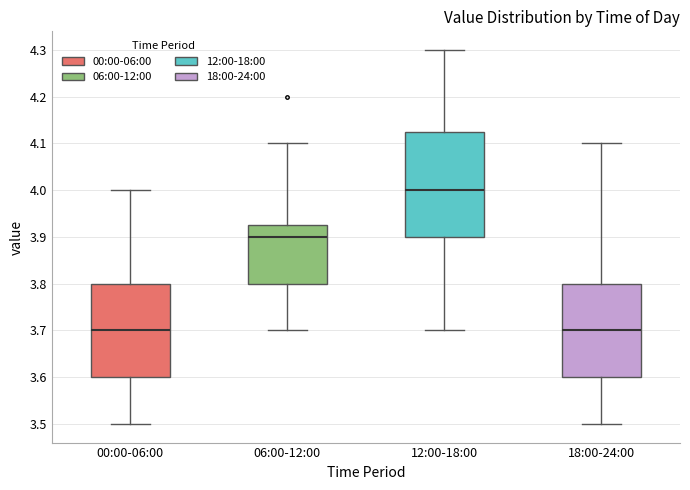

Reading left to right, read every box against the y-axis: the position of its median line, the range the box covers, and the ends of its whiskers. The values are not printed on the chart, so give them approximately, as read against the axis.

00:00-06:00: median 3.70, box 3.60 to 3.80, whiskers 3.50 to 4.00
06:00-12:00: median 3.90, box 3.80 to 3.93, whiskers 3.70 to 4.10
12:00-18:00: median 4.00, box 3.90 to 4.13, whiskers 3.70 to 4.30
18:00-24:00: median 3.70, box 3.60 to 3.80, whiskers 3.50 to 4.10